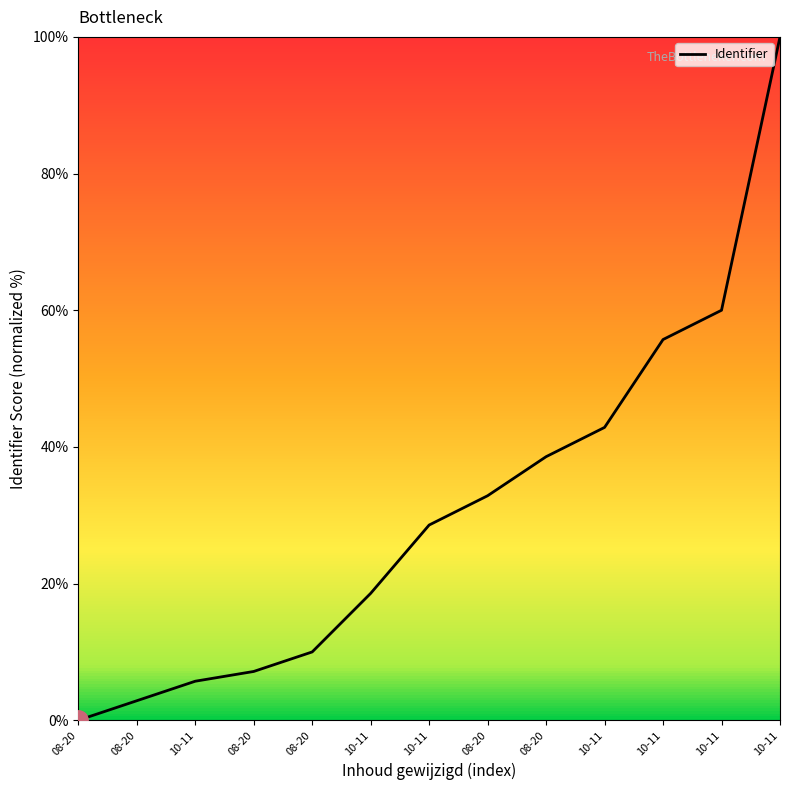

Rank the categories by value from highest to lowest.

10-11, 10-11, 10-11, 10-11, 08-20, 08-20, 10-11, 10-11, 08-20, 08-20, 10-11, 08-20, 08-20